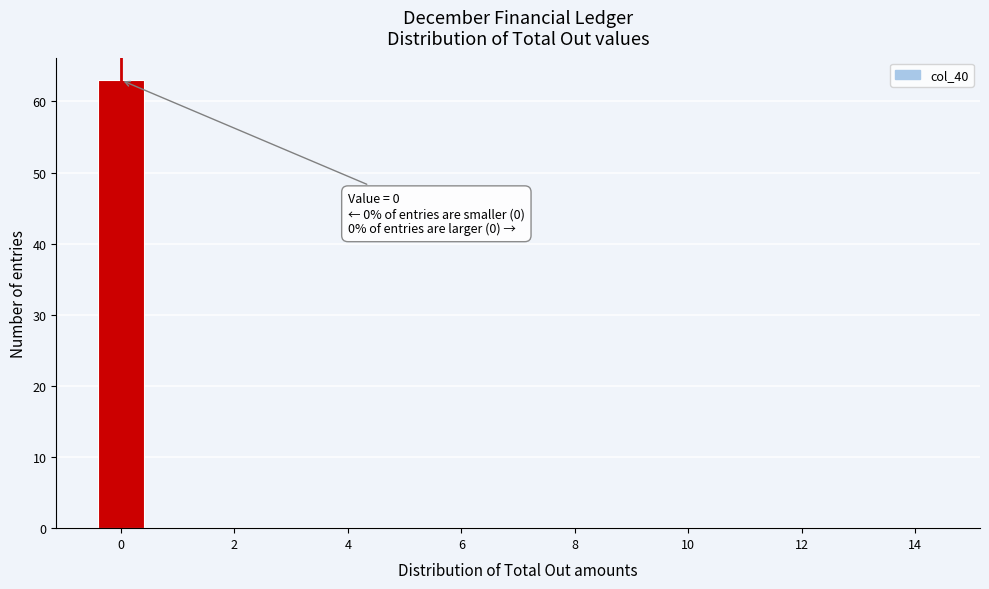

Which range on the x-axis has the tallest bar?

-0.5 to 0.5